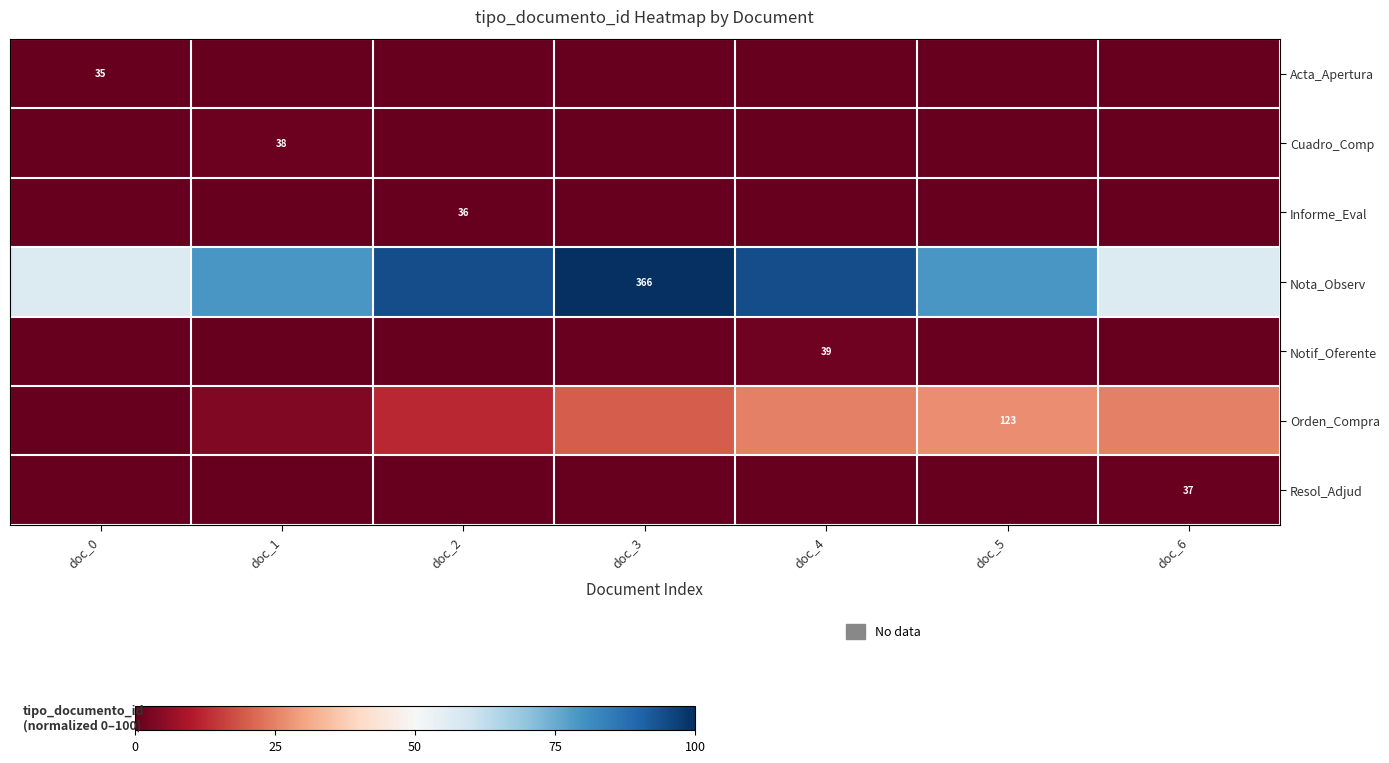

Rank the series at doc_2 from lowest to highest value.

Resol_Adjud, Acta_Apertura, Notif_Oferente, Informe_Eval, Cuadro_Comp, Orden_Compra, Nota_Observ